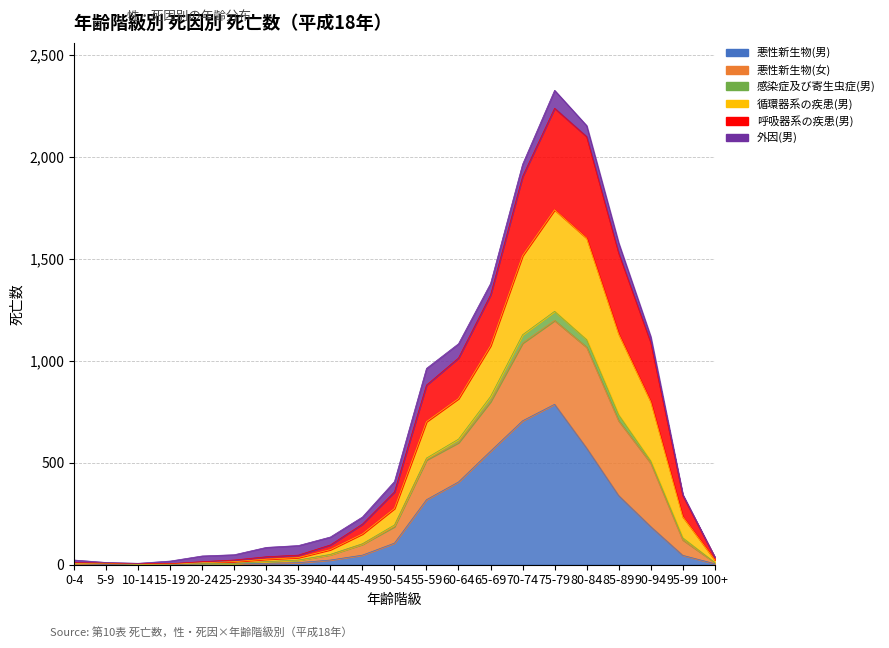

Is the value of 悪性新生物(男) at 45-49 greater than the value of 呼吸器系の疾患(男) at 75-79?

No